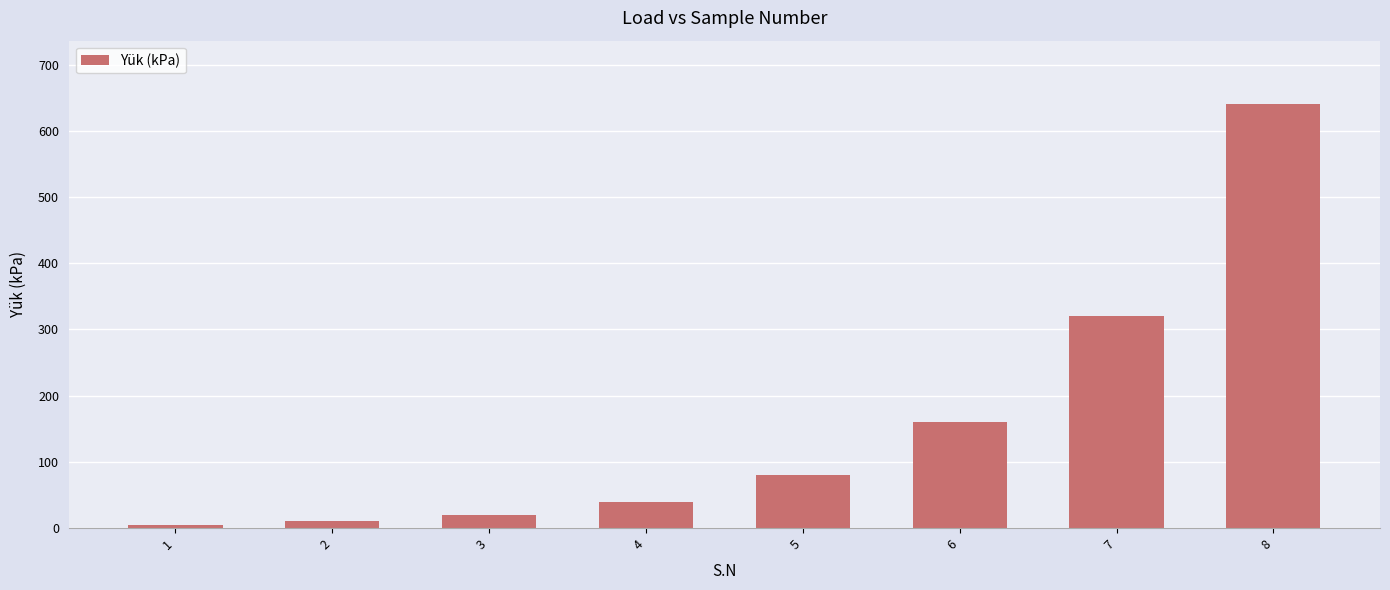

What value does the data have at 5?

80